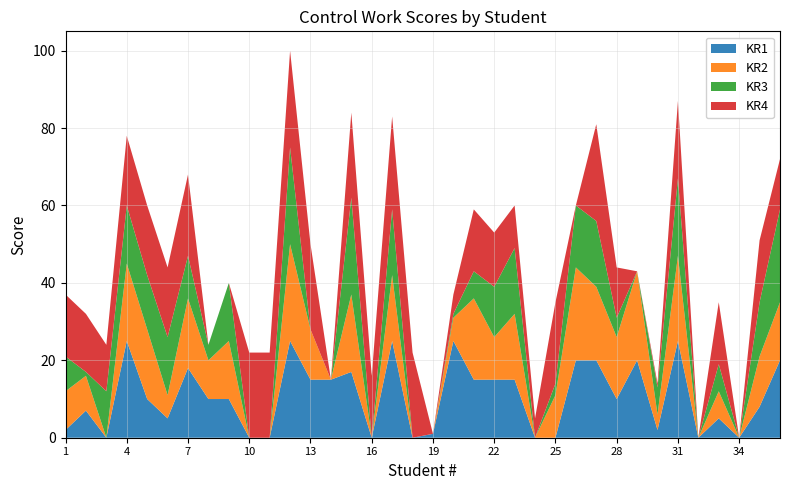

Reading left to right, extract all data points from this chart.

KR1: 1=2	2=7	3=0	4=25	5=10	6=5	7=18	8=10	9=10	10=0	11=0	12=25	13=15	14=15	15=17	16=0	17=25	18=0	19=1	20=25	21=15	22=15	23=15	24=0	25=0	26=20	27=20	28=10	29=20	30=2	31=25	32=0	33=5	34=0	35=8	36=20
KR2: 1=10	2=9	3=0	4=20	5=18	6=6	7=18	8=10	9=15	10=0	11=0	12=25	13=13	14=0	15=20	16=0	17=17	18=0	19=0	20=6	21=21	22=11	23=17	24=0	25=11	26=24	27=19	28=16	29=23	30=4	31=22	32=0	33=7	34=0	35=13	36=15
KR3: 1=9	2=1	3=12	4=15	5=14	6=15	7=11	8=4	9=15	10=0	11=0	12=25	13=0	14=0	15=25	16=0	17=17	18=0	19=0	20=1	21=7	22=13	23=17	24=0	25=3	26=16	27=17	28=5	29=0	30=7	31=20	32=0	33=7	34=0	35=14	36=24
KR4: 1=16	2=15	3=12	4=18	5=18	6=18	7=21	8=0	9=0	10=22	11=22	12=25	13=22	14=0	15=22	16=16	17=24	18=22	19=0	20=5	21=16	22=14	23=11	24=5	25=21	26=0	27=25	28=13	29=0	30=1	31=20	32=0	33=16	34=0	35=16	36=13